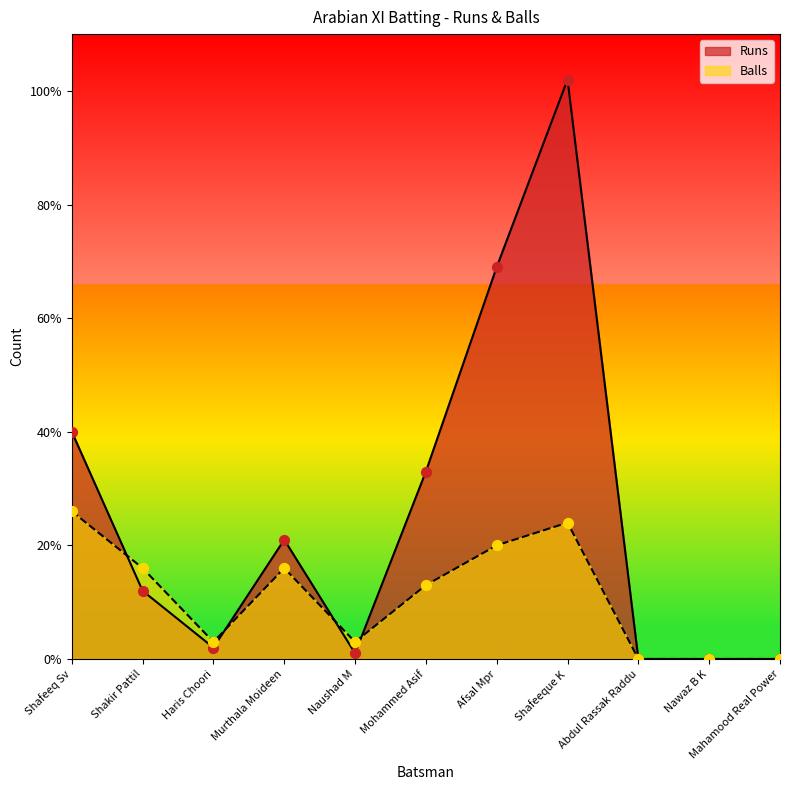

What are all the series names shown in the legend?

Runs, Balls